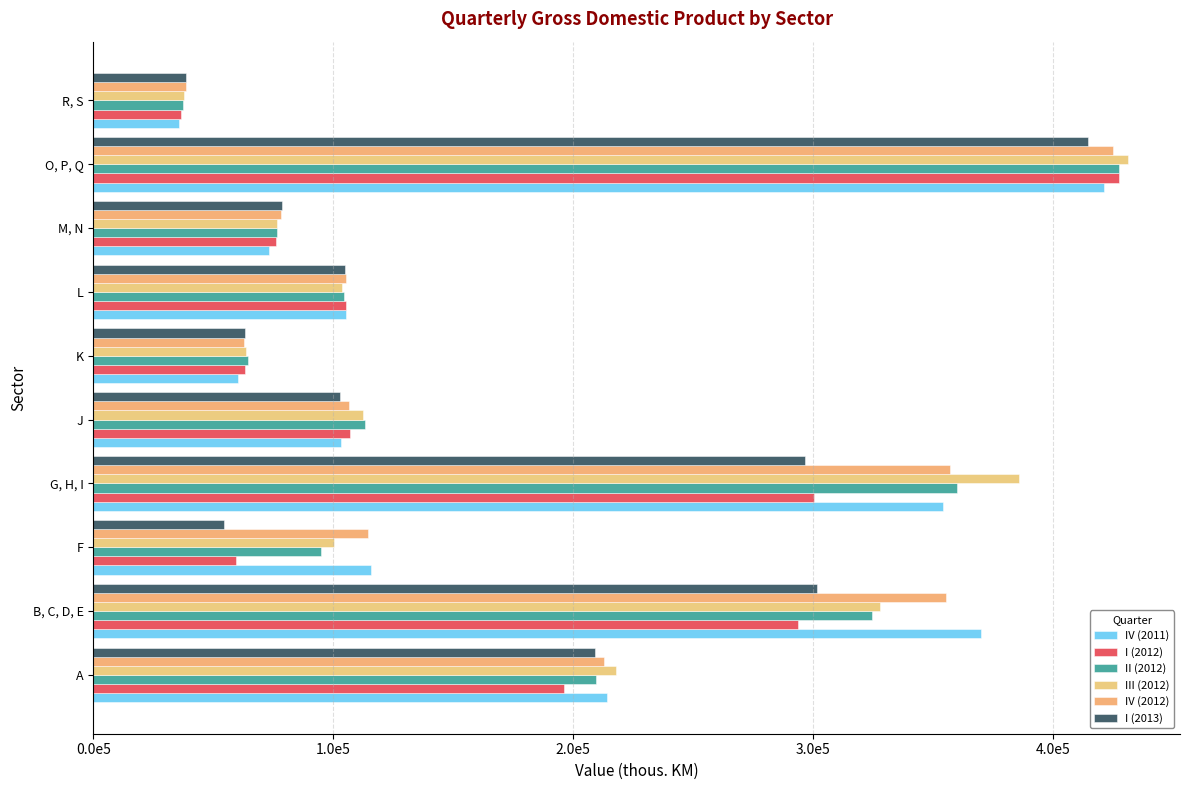

How many values in the III (2012) series exceed 112482?

5